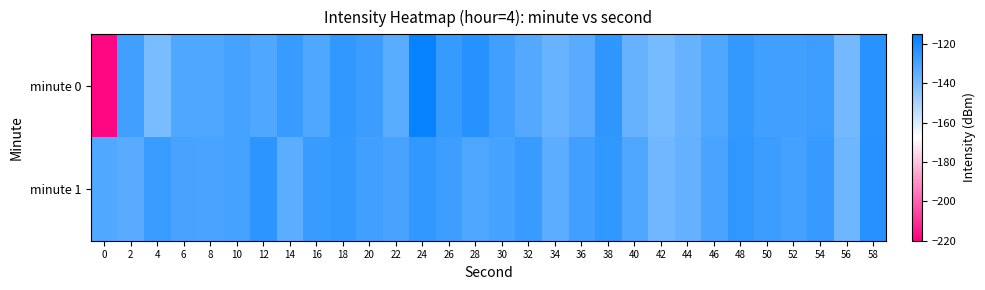

Reading left to right, list all the values displayed in this chart.

minute 0: 0=-218.4	2=-128.6	4=-140.3	6=-131.6	8=-131.6	10=-129.6	12=-131.6	14=-126.8	16=-131.6	18=-125.6	20=-127.5	22=-133.7	24=-117.0	26=-126.1	28=-123.2	30=-128.5	32=-132.3	34=-136.4	36=-133.3	38=-125.2	40=-136.0	42=-139.4	44=-136.0	46=-131.6	48=-125.7	50=-128.9	52=-128.5	54=-127.8	56=-139.0	58=-123.4
minute 1: 0=-131.9	2=-133.4	4=-127.1	6=-129.9	8=-130.4	10=-129.7	12=-124.4	14=-134.0	16=-126.6	18=-126.1	20=-128.5	22=-130.1	24=-125.3	26=-127.8	28=-131.2	30=-129.4	32=-126.7	34=-134.1	36=-128.9	38=-125.6	40=-131.3	42=-138.2	44=-135.7	46=-130.4	48=-124.9	50=-127.6	52=-129.1	54=-126.3	56=-137.8	58=-122.9